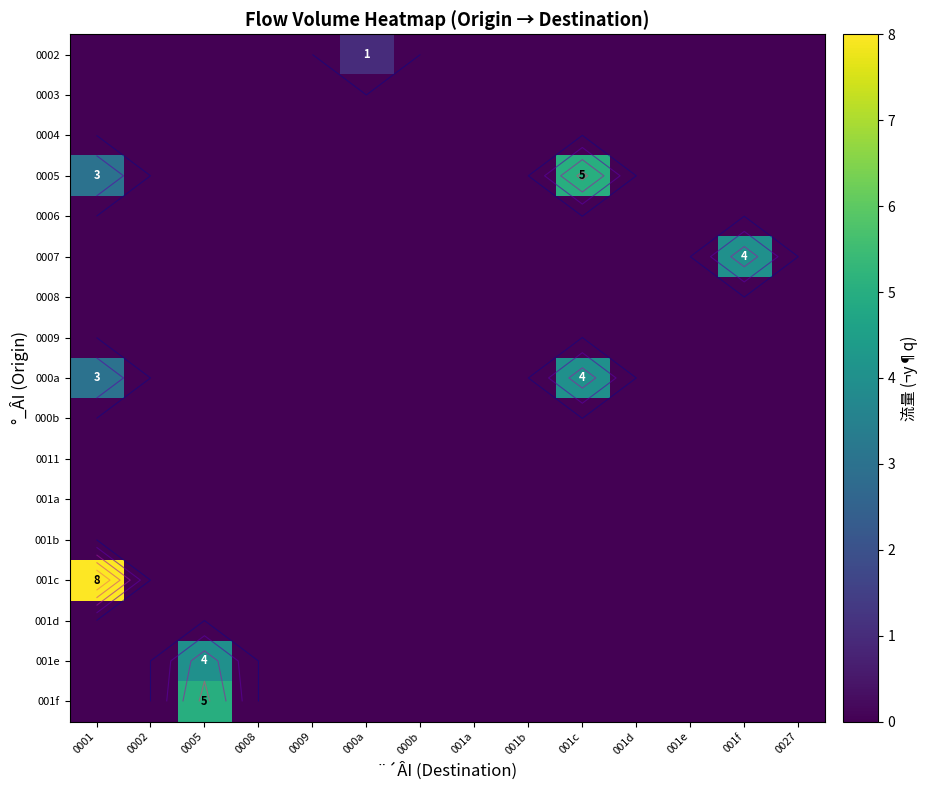

Which category has the highest value across all series?

0001